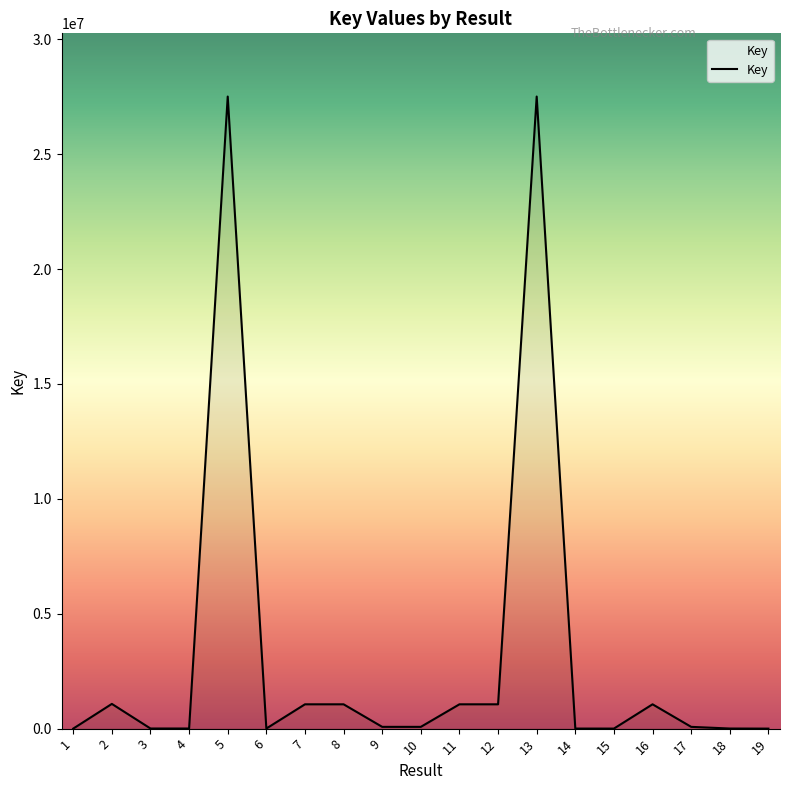

What is the maximum value shown in the chart?

27507368